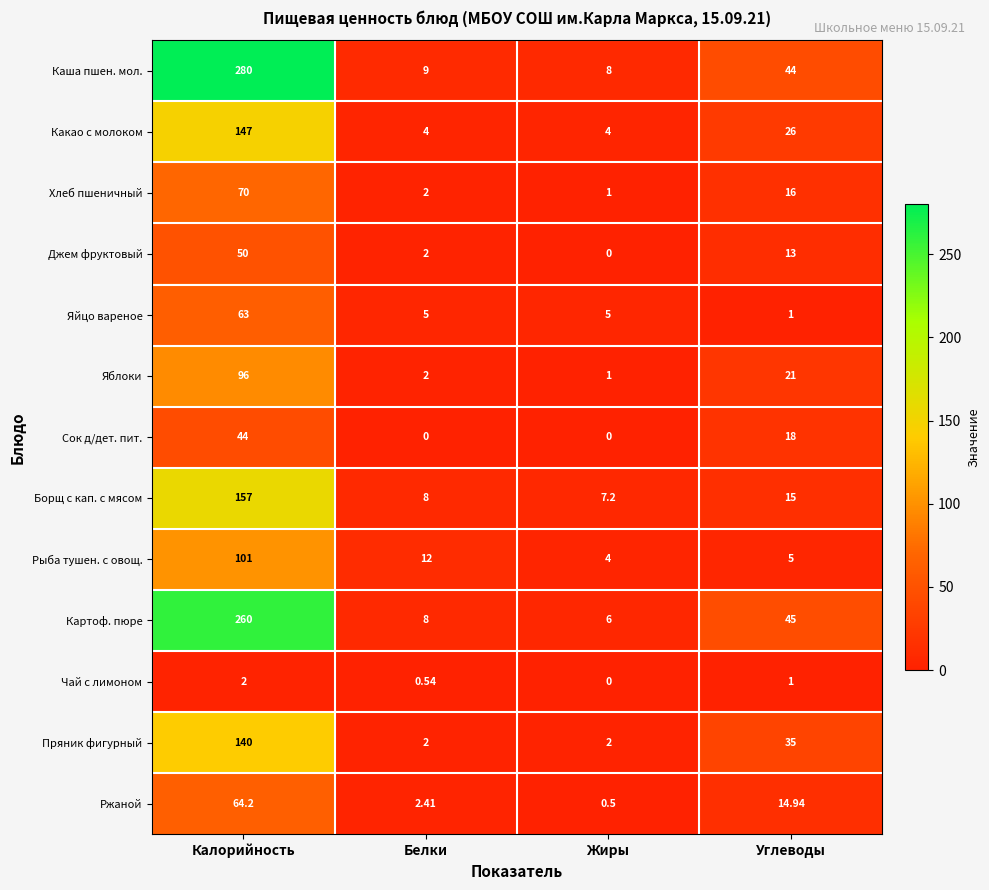

At which label does Чай с лимоном reach its peak?

Калорийность